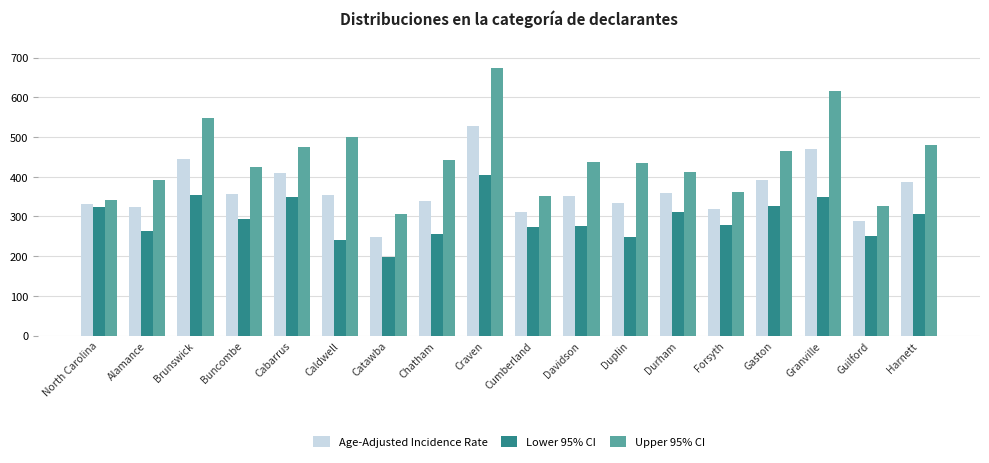

Which series has the widest spread of values?

Upper 95% CI